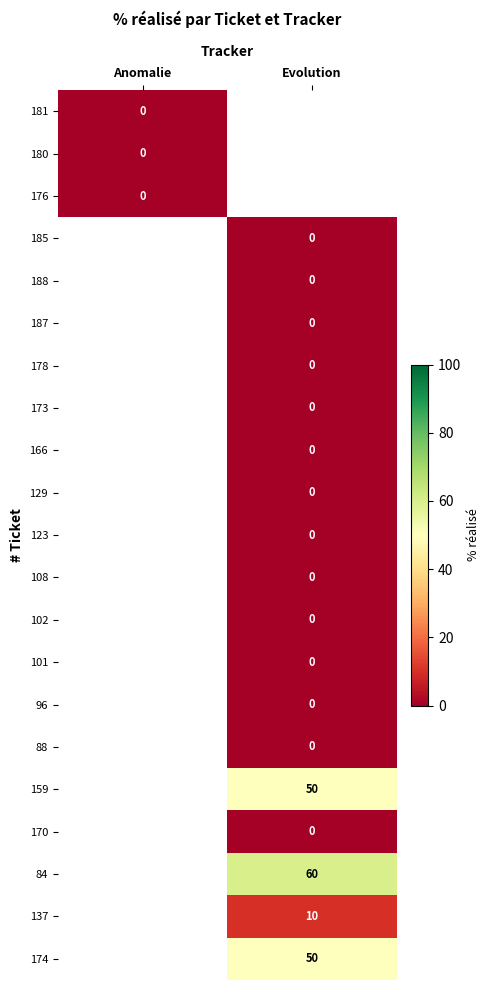

Is the value of 137 at Anomalie greater than the value of 84 at Anomalie?

No